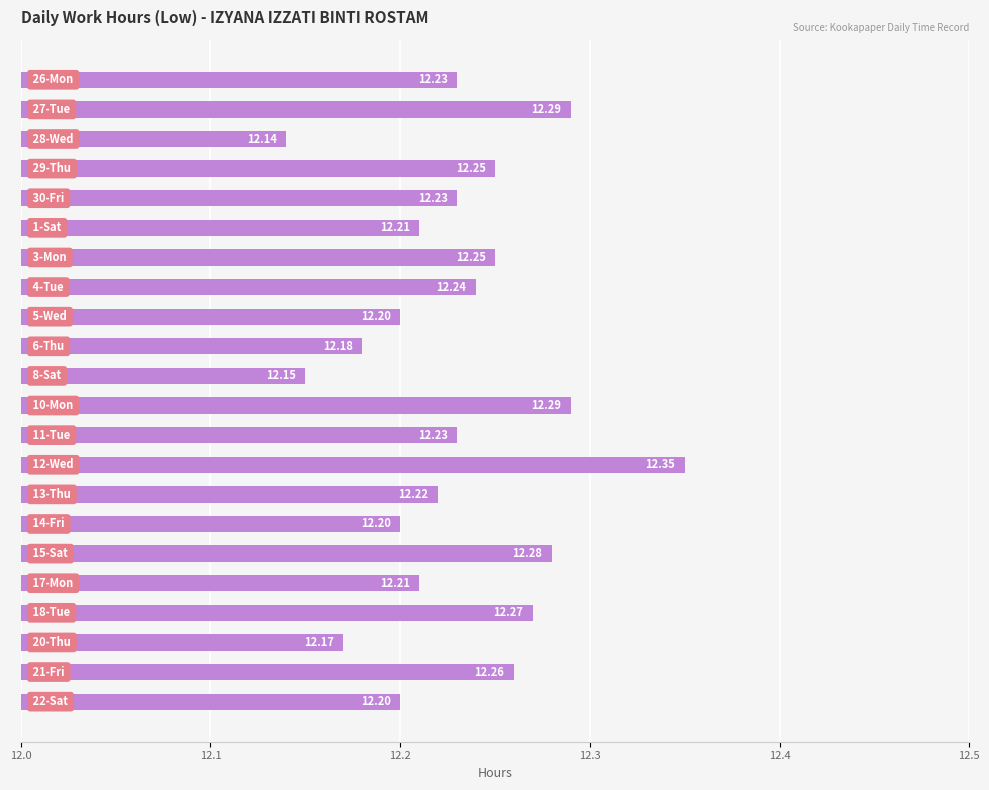

What is the difference between the maximum and minimum values?

0.2